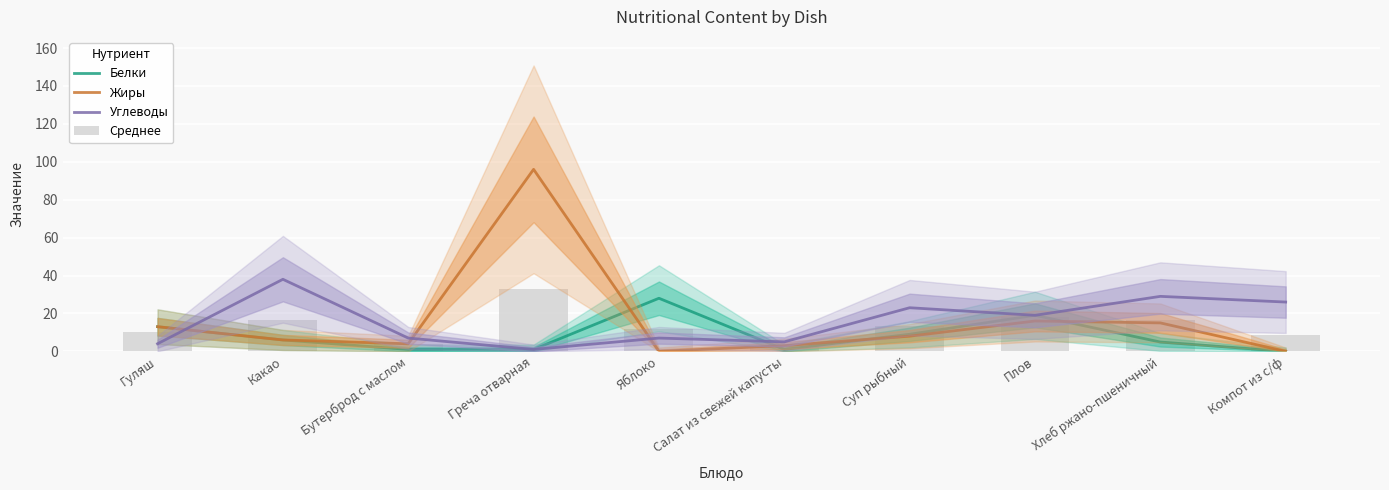

What is the label of the 1st bar from the left?

Гуляш